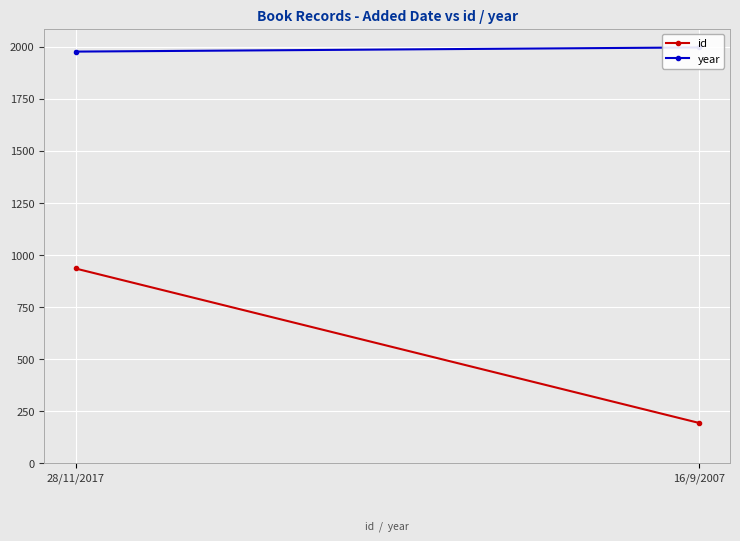

What is the sum of the id values at 16/9/2007 and 28/11/2017?

1129